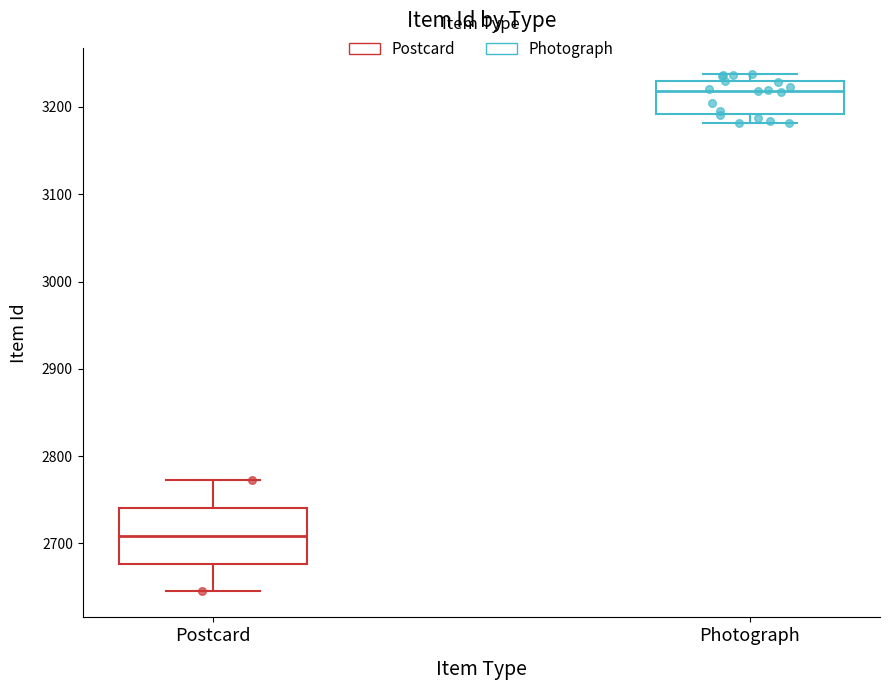

Reading left to right, read every box against the y-axis: the position of its median line, the range the box covers, and the ends of its whiskers. The values are not printed on the chart, so give them approximately, as read against the axis.

Postcard: median 2710, box 2680 to 2740, whiskers 2650 to 2770
Photograph: median 3220, box 3190 to 3230, whiskers 3180 to 3240